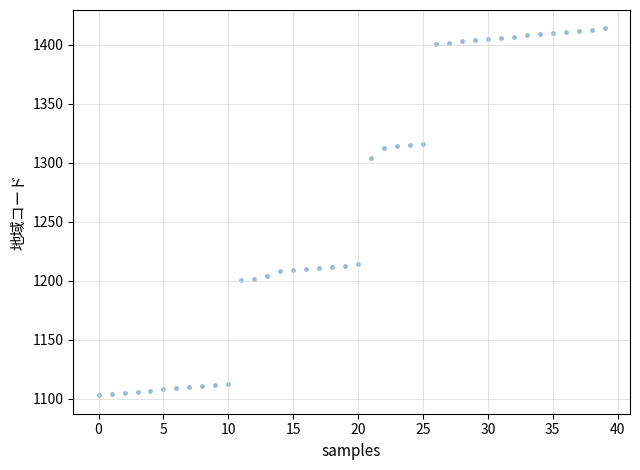

What is the range of Y values (max minus min)?

311